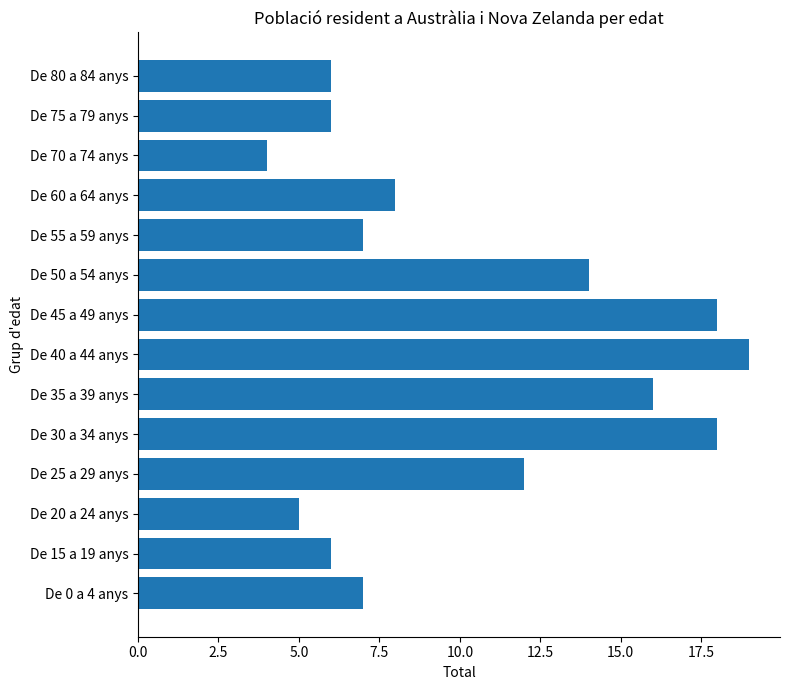

Between De 75 a 79 anys and De 55 a 59 anys, which is larger?

De 55 a 59 anys